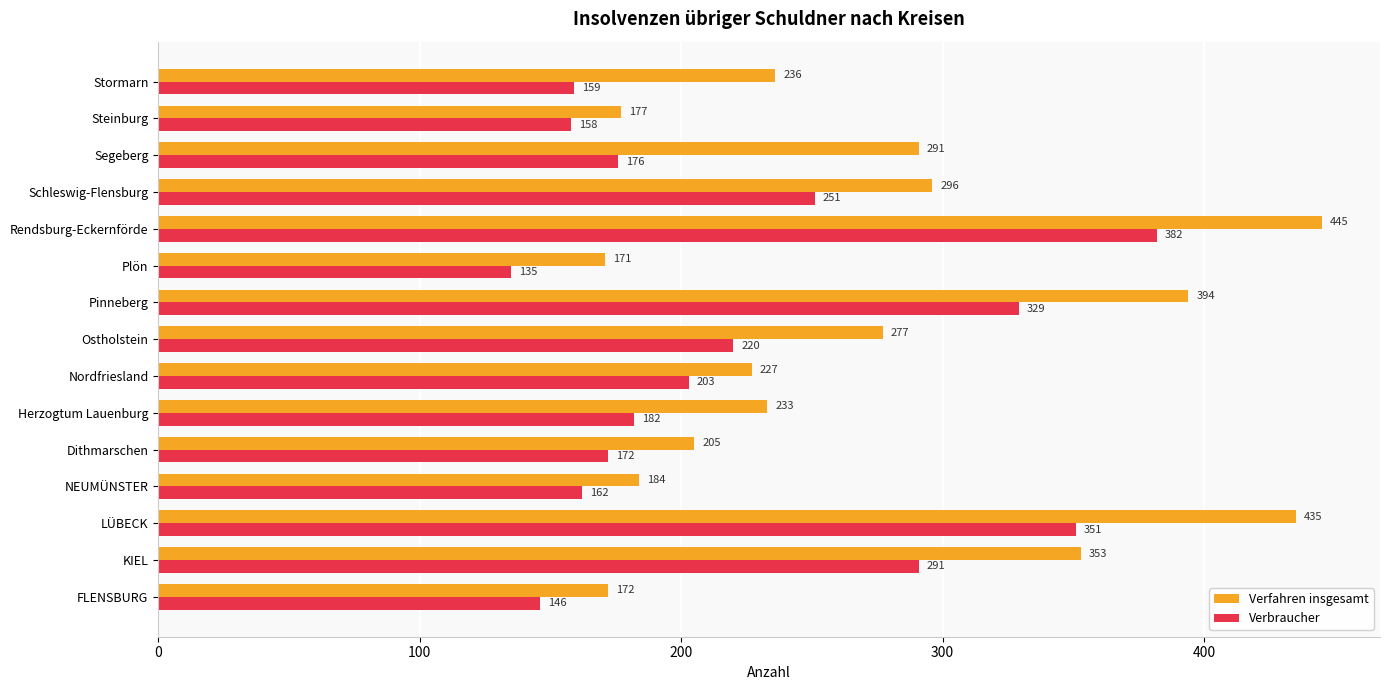

Is it true that Verbraucher equals 256 at FLENSBURG?

False